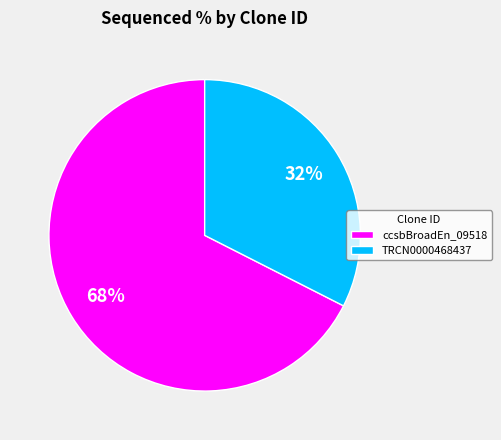

What is the ratio of the value at ccsbBroadEn_09518 to the value at TRCN0000468437?

2.1